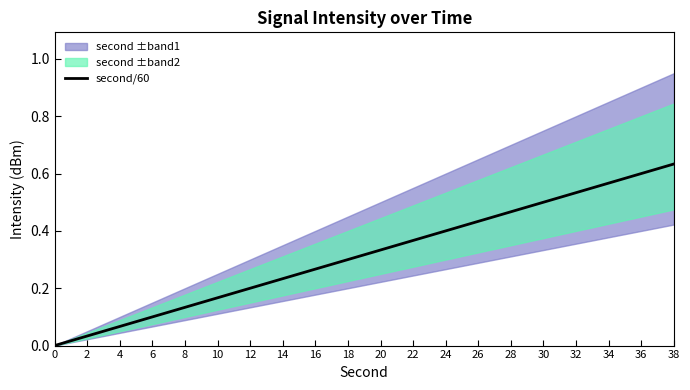

What is the value of the 6th point from the left?

0.2